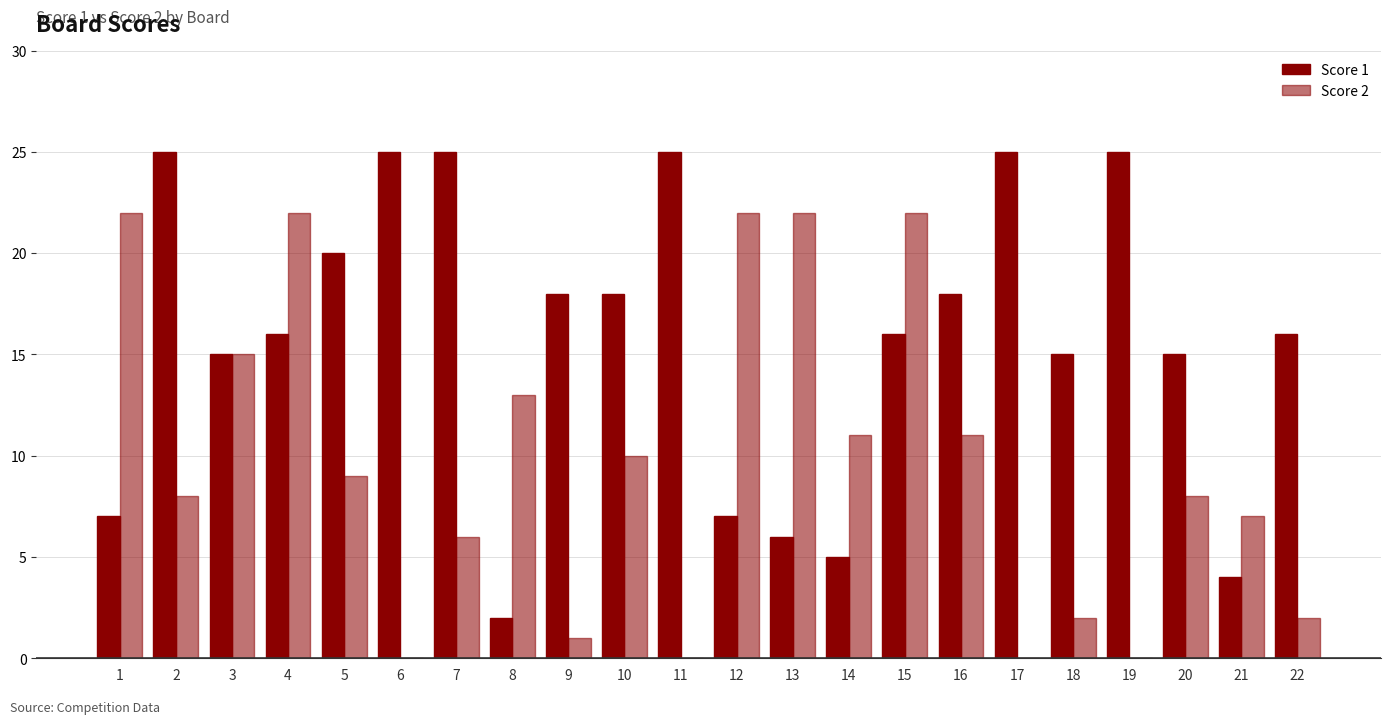

At which label is Score 2 closest to 11?

14